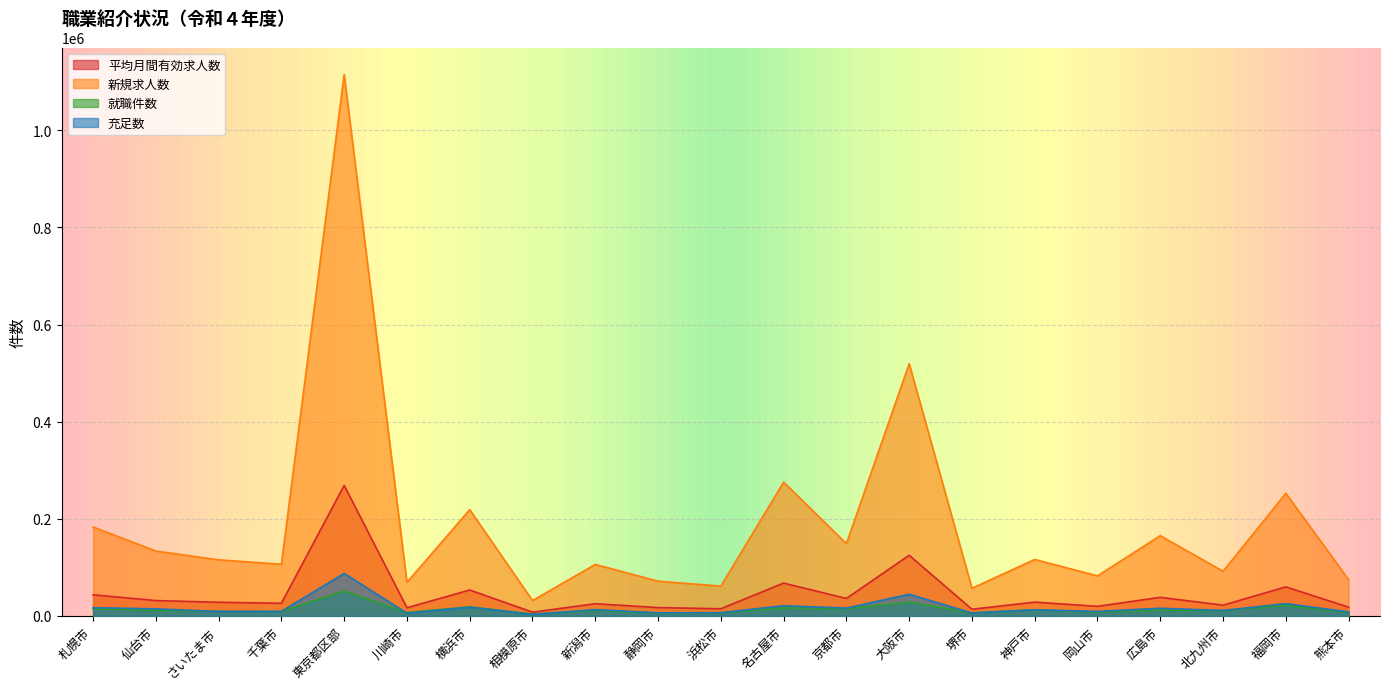

What is the approximate value of 充足数 at 仙台市?

14453.0